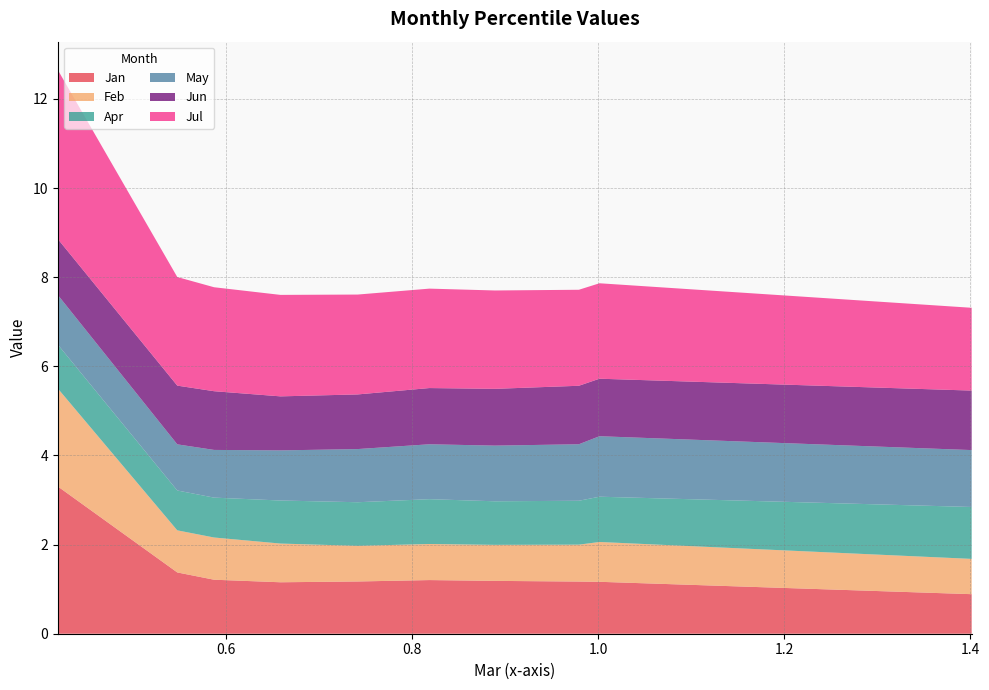

Reading left to right, extract all data points from this chart.

Jan: 3.3	1.4	1.2	1.2	1.2	1.2	1.2	1.2	1.2	0.9
Feb: 2.2	0.9	0.9	0.9	0.8	0.8	0.8	0.8	0.9	0.8
Apr: 1.0	0.9	0.9	1.0	1.0	1.0	1.0	1.0	1.0	1.2
May: 1.1	1.0	1.1	1.1	1.2	1.2	1.2	1.3	1.4	1.3
Jun: 1.3	1.3	1.3	1.2	1.2	1.3	1.3	1.3	1.3	1.3
Jul: 3.8	2.4	2.3	2.3	2.2	2.2	2.2	2.2	2.1	1.9